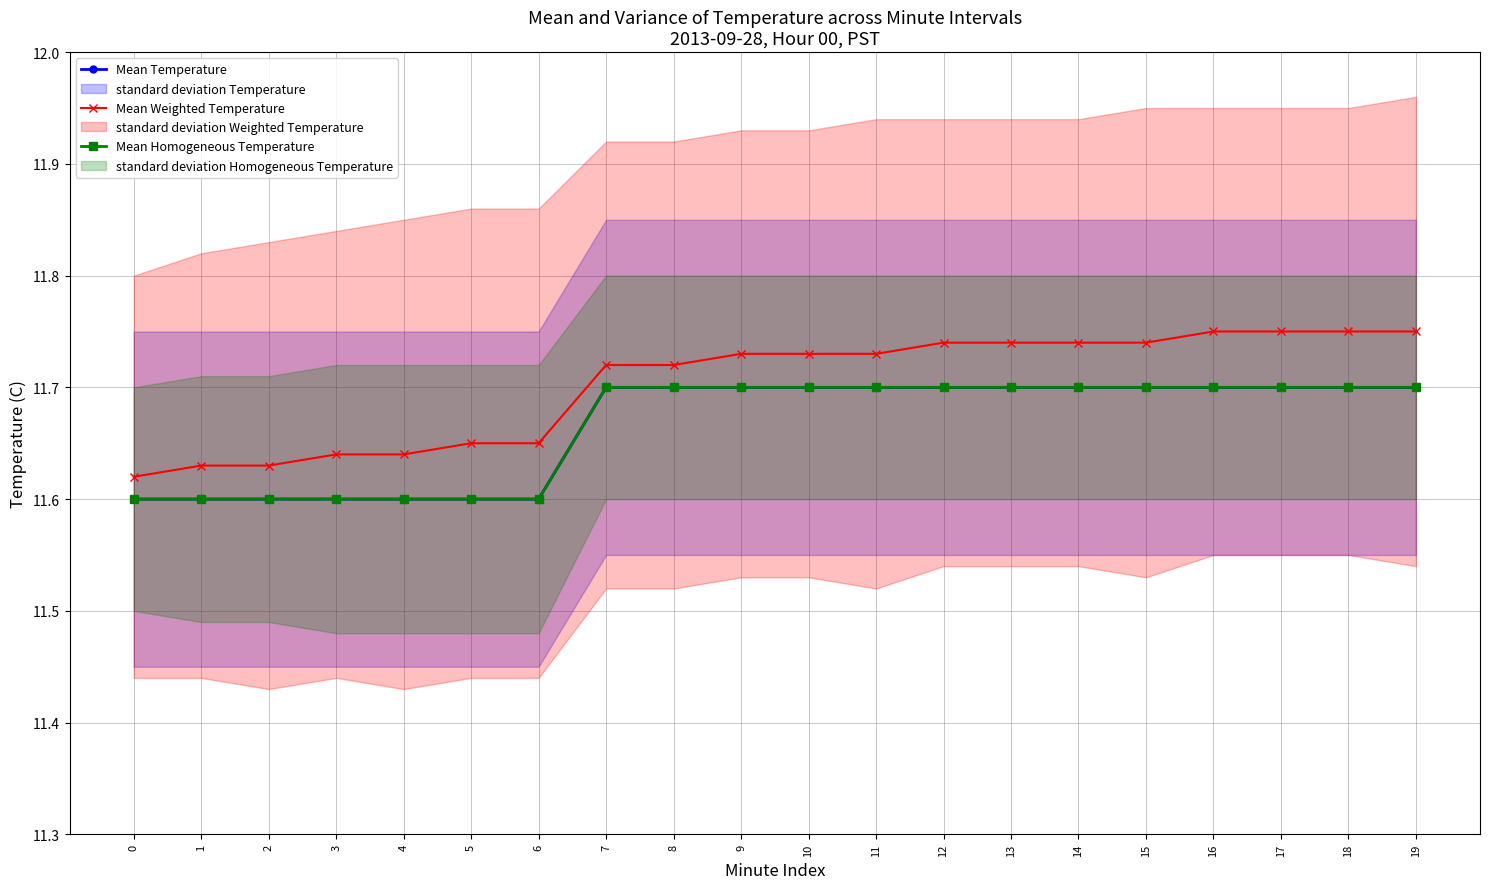

What is the sum of all Mean Homogeneous Temperature values?

233.3